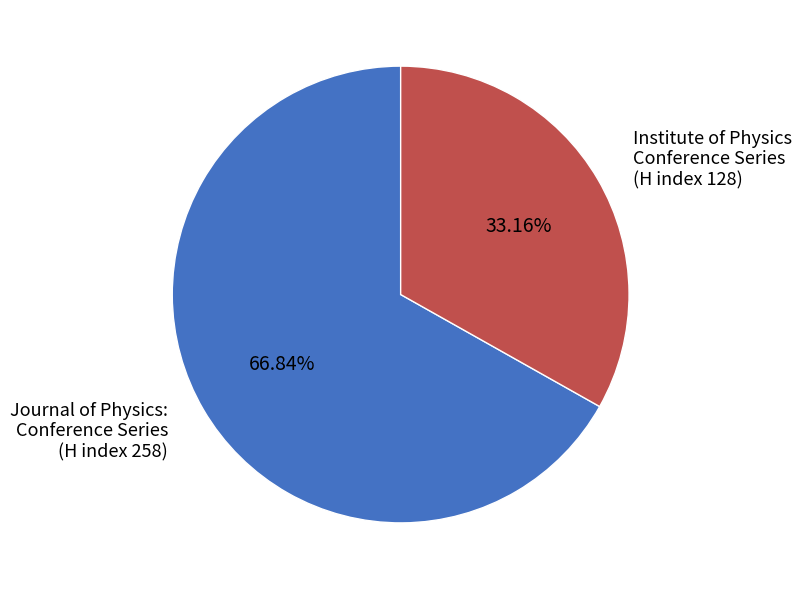

Which has a higher value, Institute of Physics Conference Series (H index 128) or Journal of Physics: Conference Series (H index 258)?

Journal of Physics: Conference Series (H index 258)